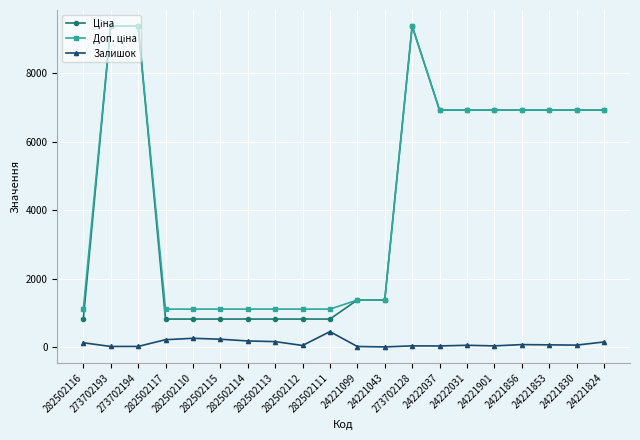

At how many categories does at least one series exceed 4258?

10